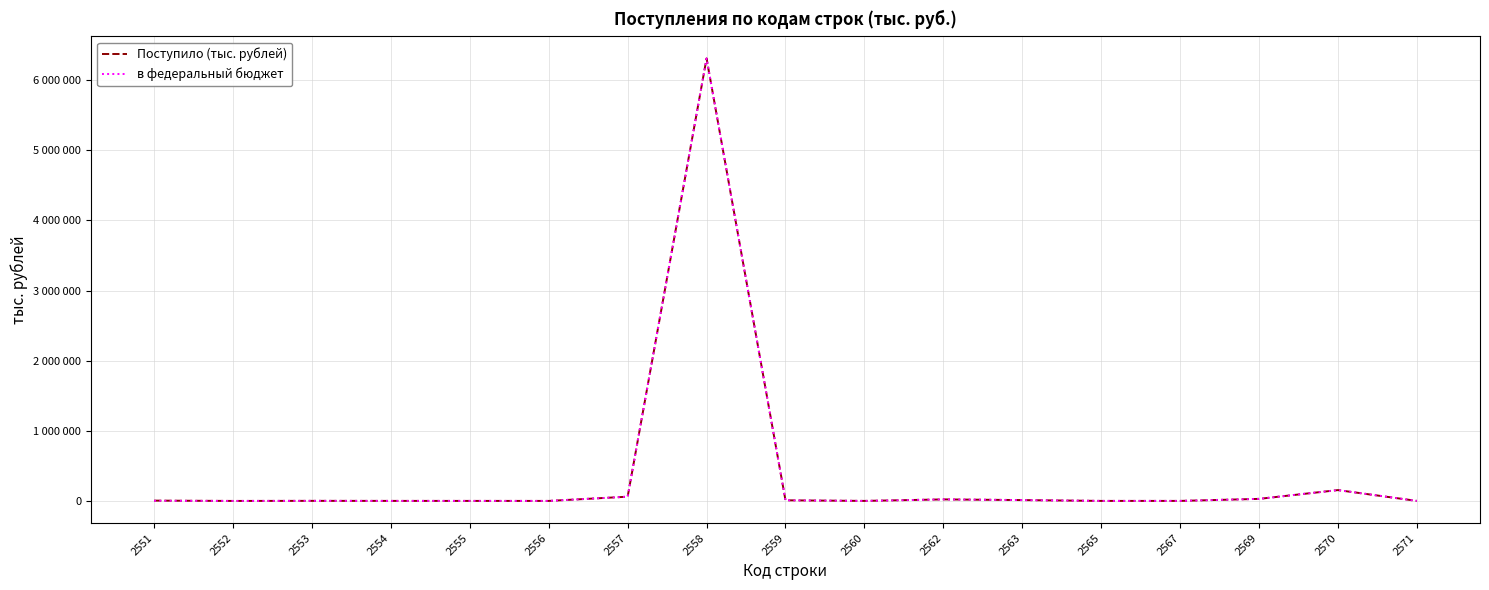

True or false: в федеральный бюджет has a value of 17859 at 2563.

False